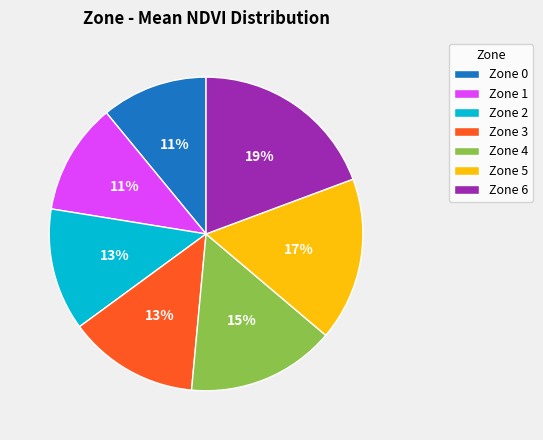

To the nearest percent, what portion does Zone 2 represent?

13%